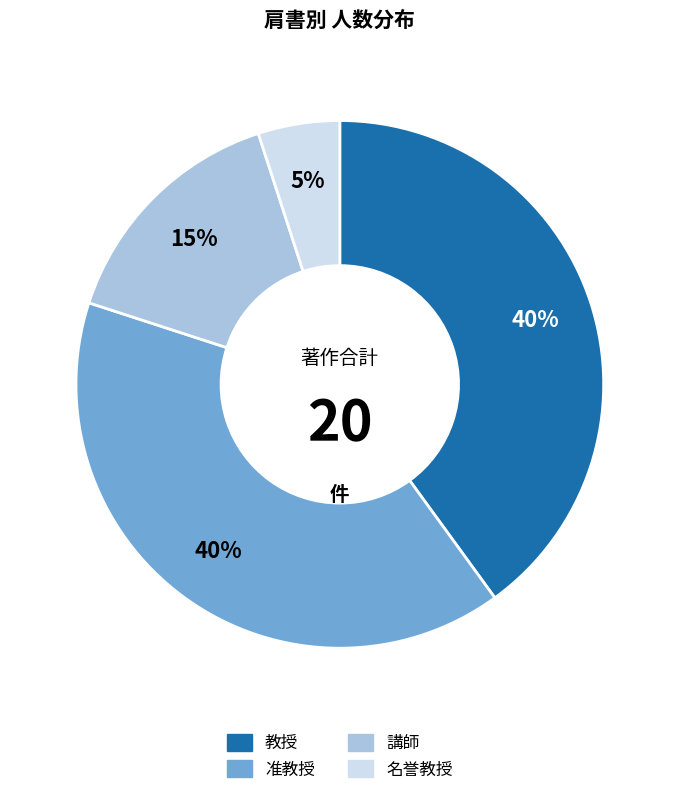

The 准教授 slice represents 40% of the pie. True or false?

True